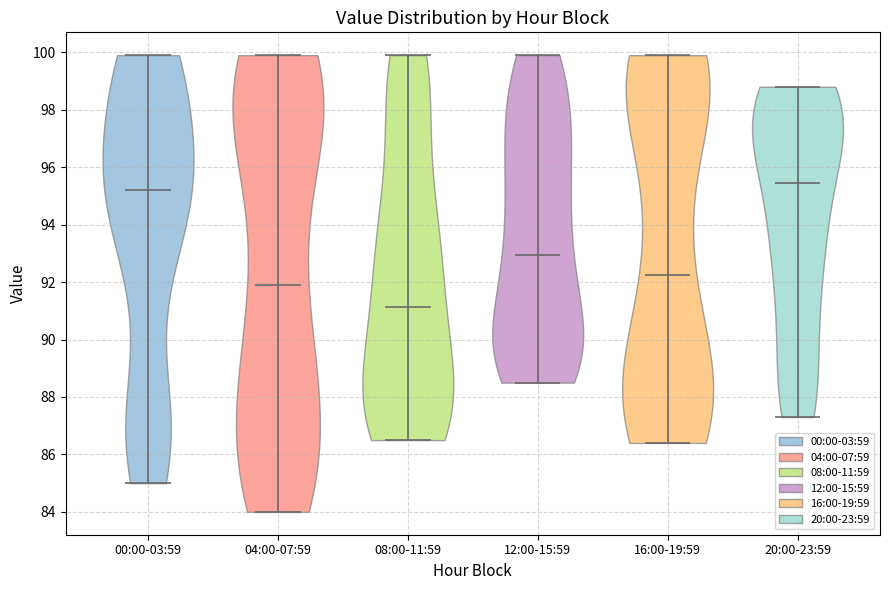

Which violin has the lowest median line?

08:00-11:59